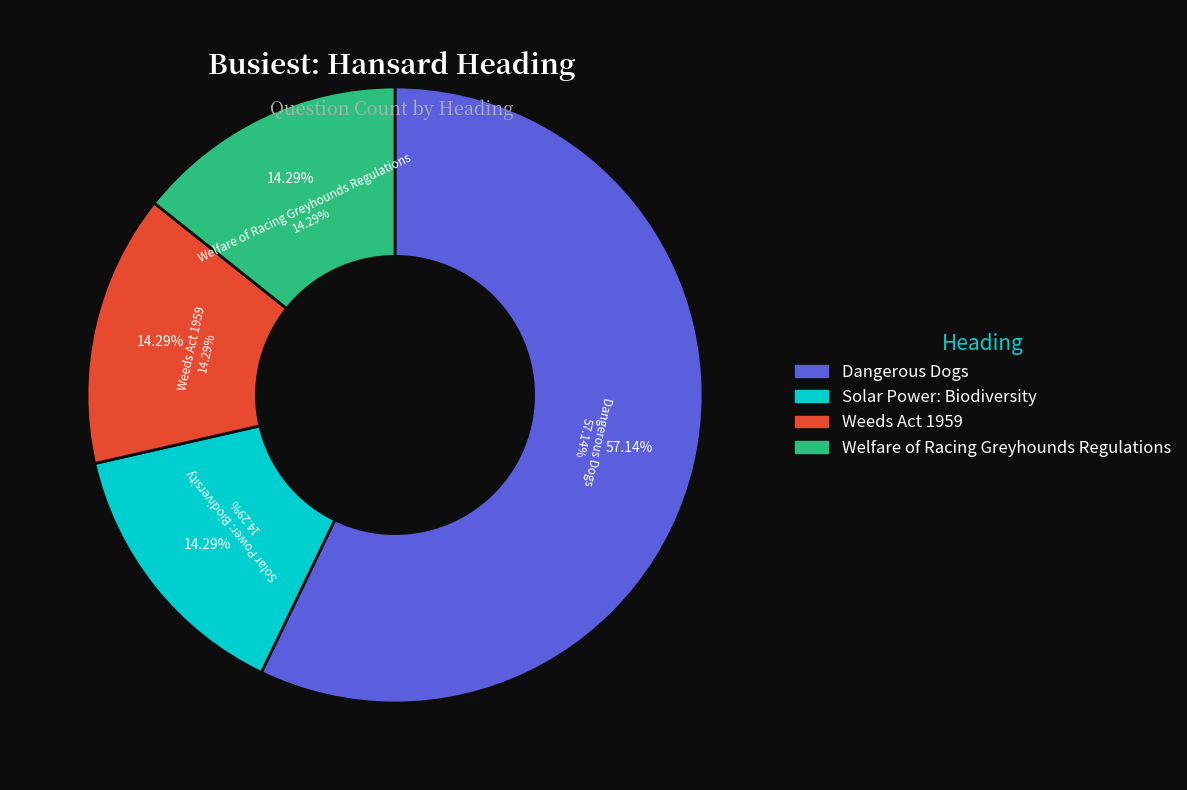

Which slice represents more than half of the pie?

Dangerous Dogs